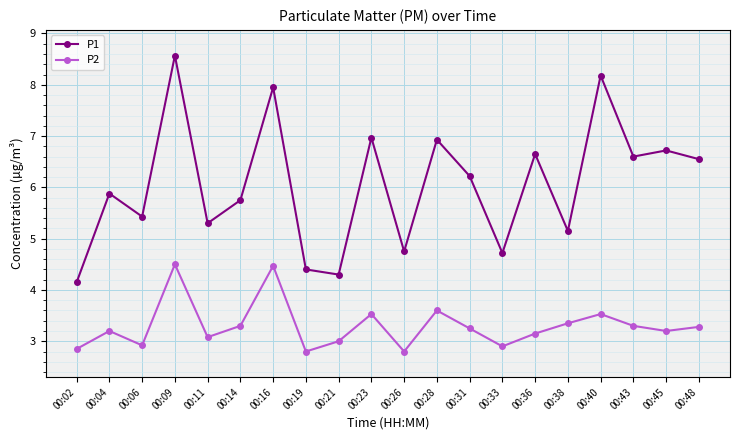

What value does the P2 series have at 00:48?

3.3